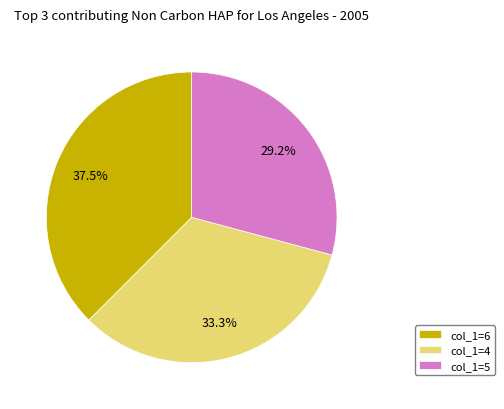

How much of the chart is everything except col_1=5?

70.8%